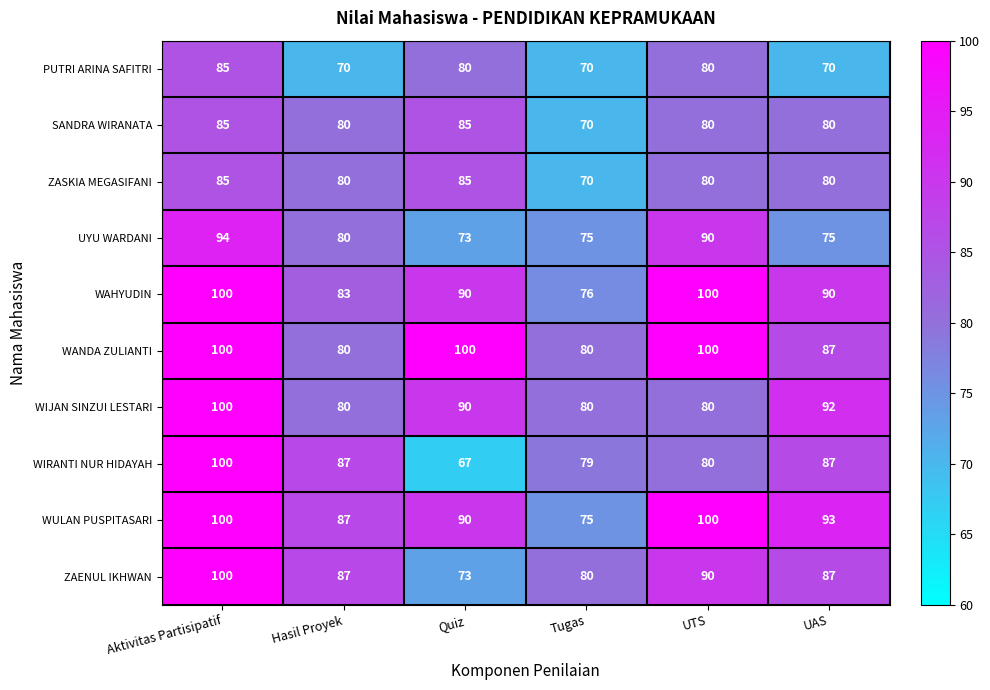

Which series has the widest spread of values?

WIRANTI NUR HIDAYAH